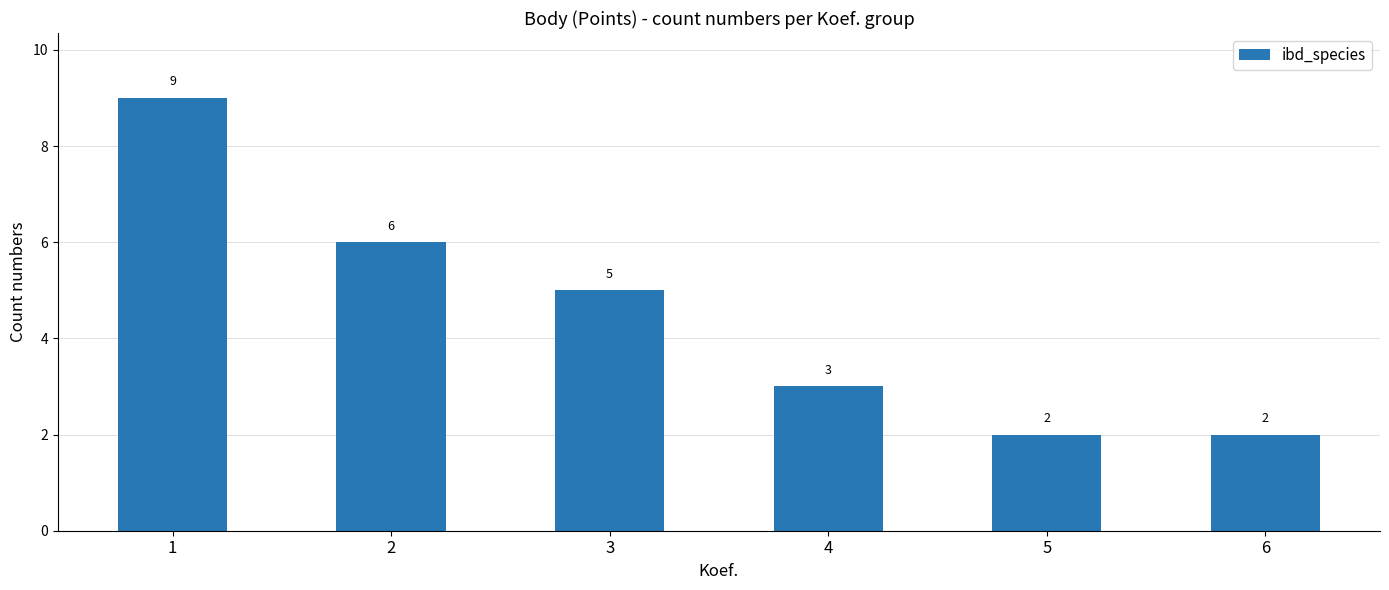

What is the value of the 4th bar from the left?

3